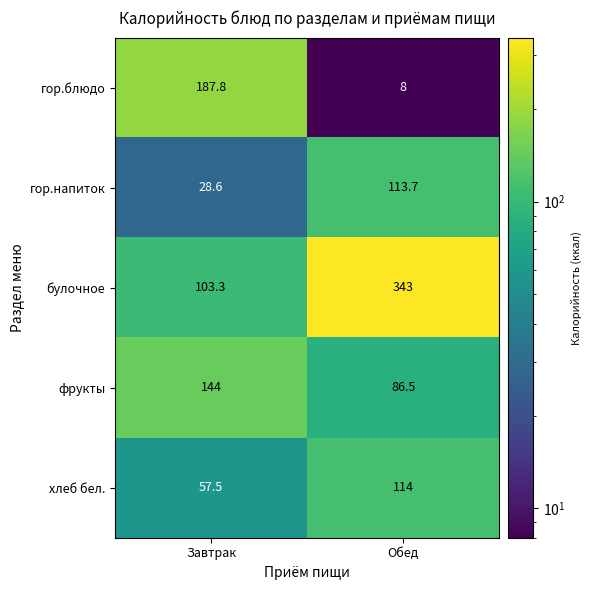

Reading left to right, extract all data points from this chart.

гор.блюдо: 187.8	8.0
гор.напиток: 28.6	113.7
булочное: 103.3	343.0
фрукты: 144.0	86.5
хлеб бел.: 57.5	114.0